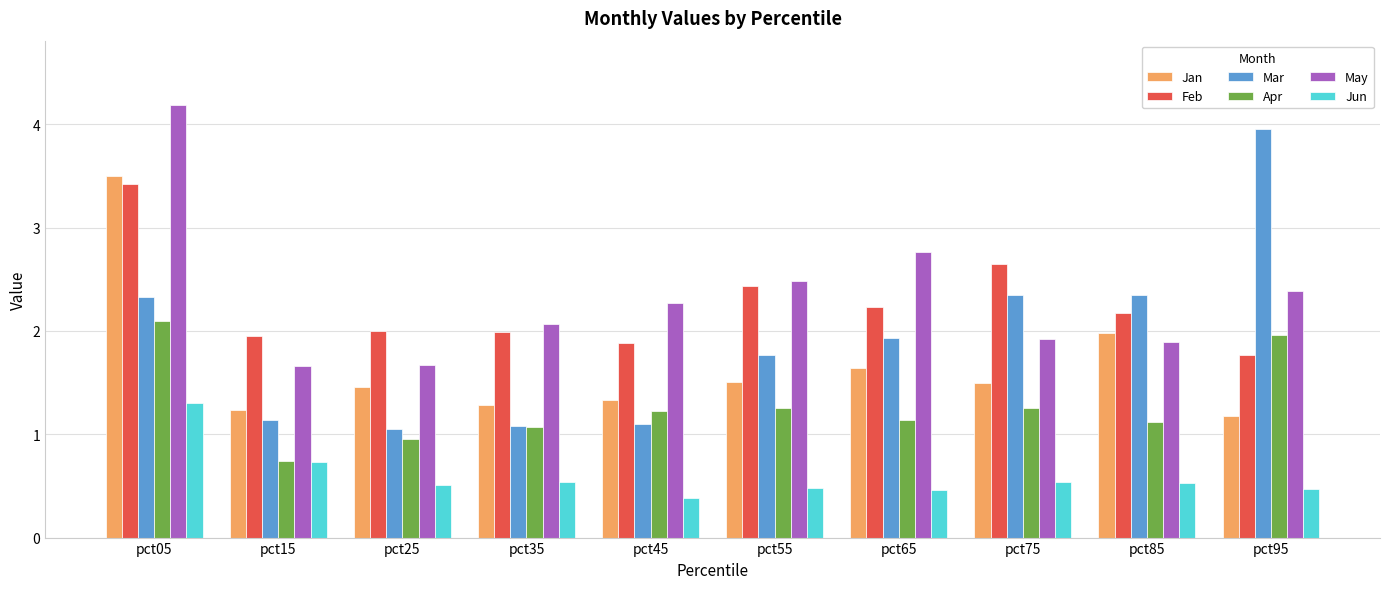

What is the value of the Mar bar at the 10th from the left?

4.0